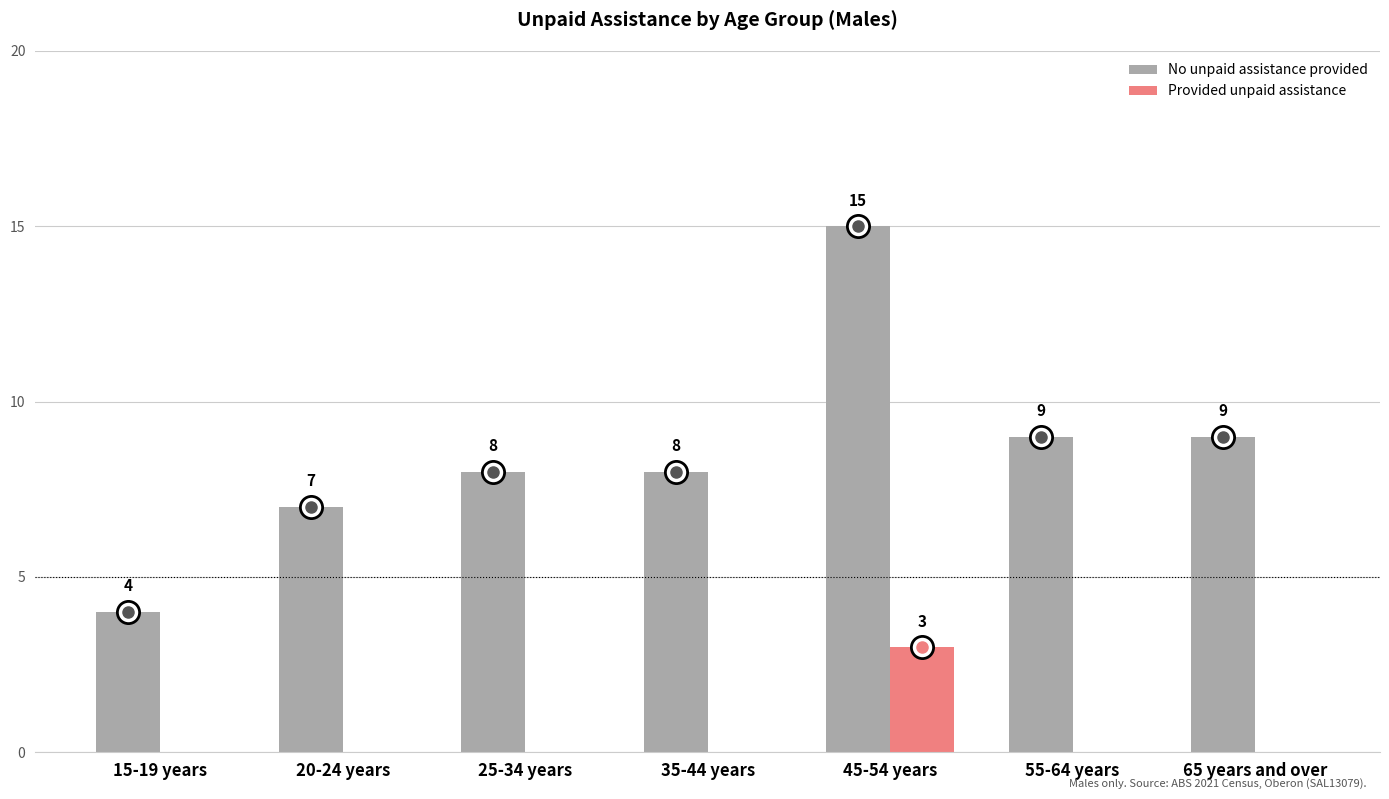

At which category is the sum across all series the highest?

45-54 years